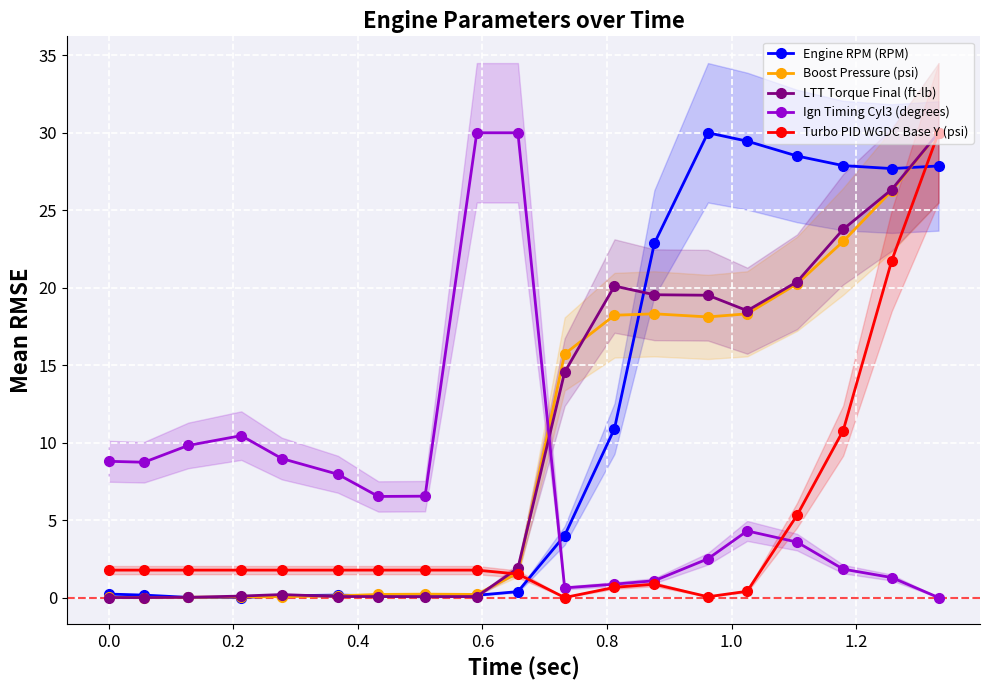

What is the maximum value for Engine RPM (RPM)?

30.0